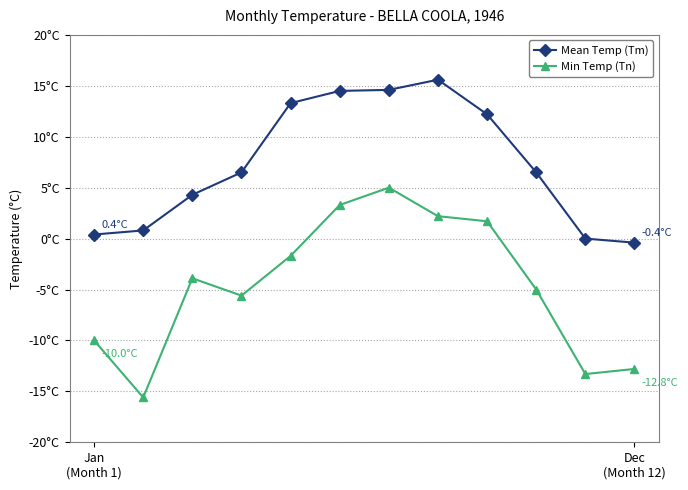

Does the chart display data point markers on the line(s)?

Yes